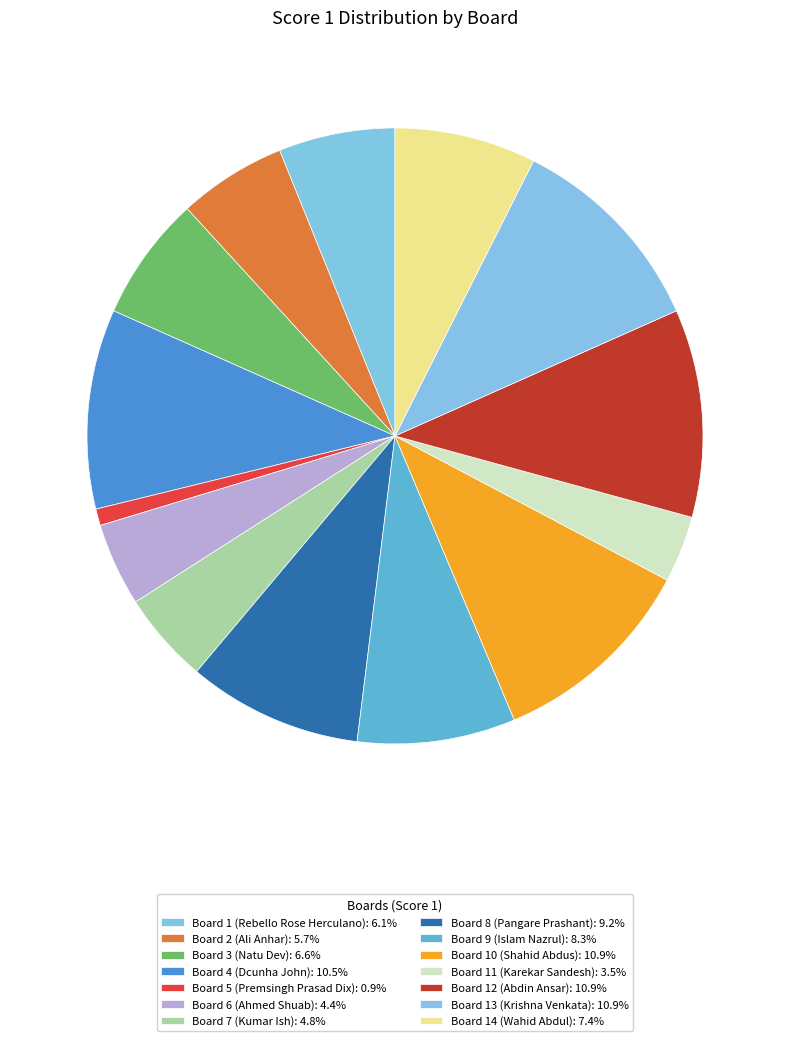

Count the number of slices in the pie.

14